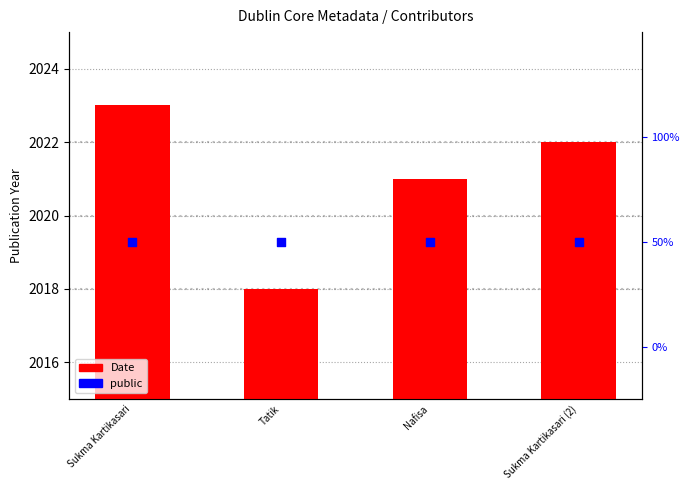

Which series has the largest total across all categories?

Date